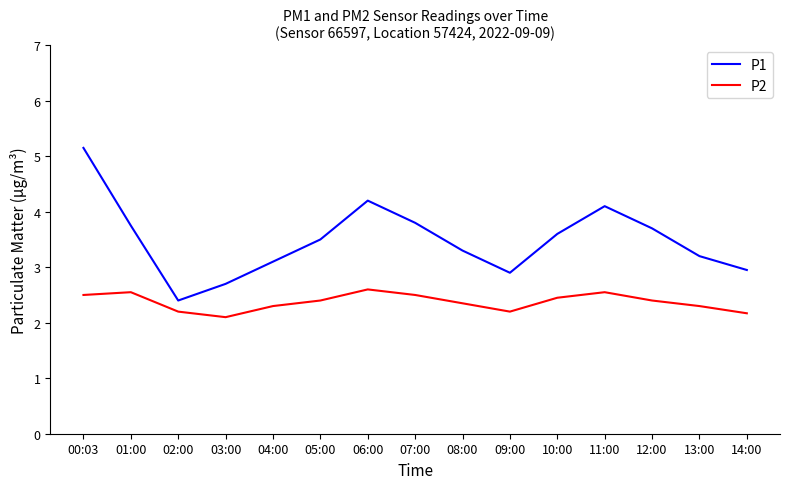

True or false: P2 and P1 cross at least once.

False